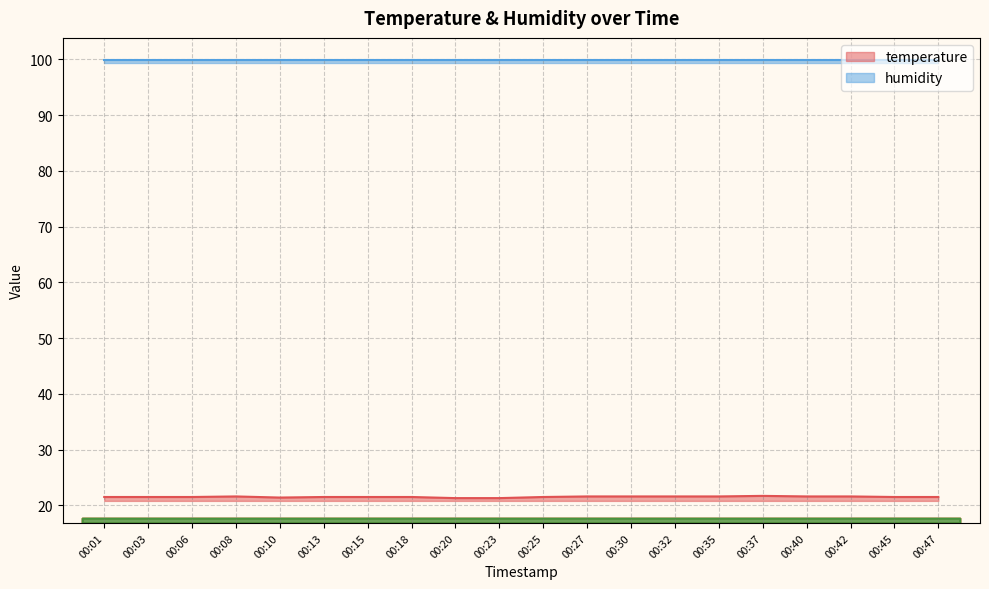

True or false: temperature has a value of 21.5 at 00:13.

True